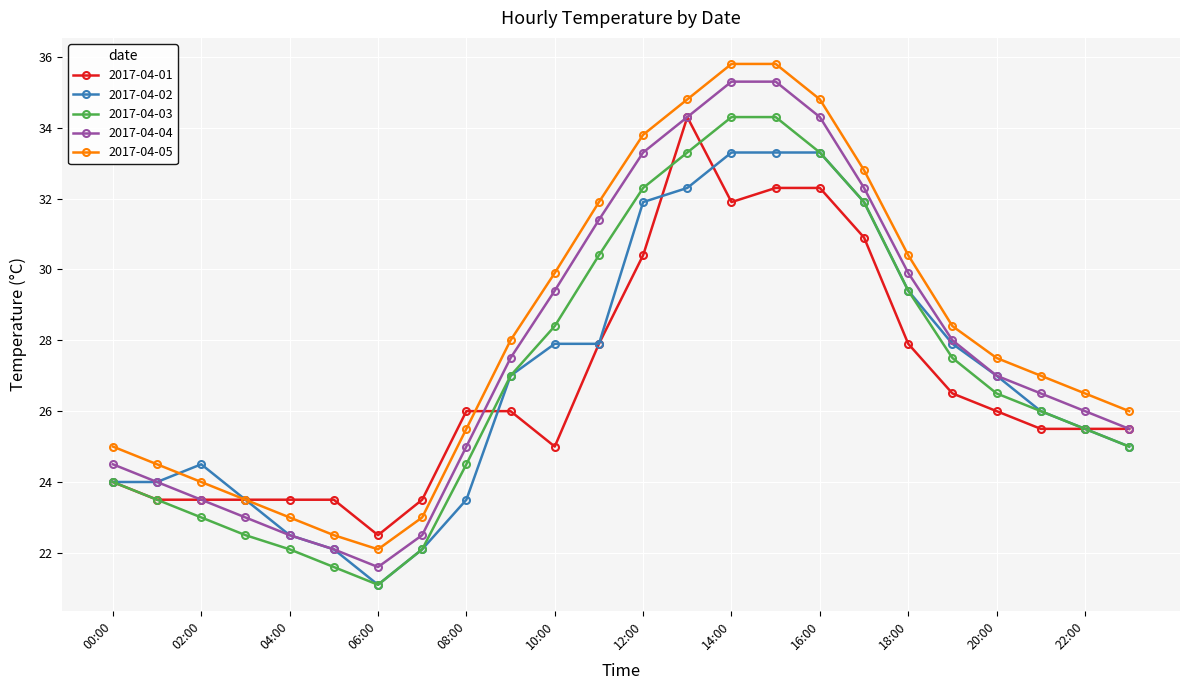

How many values in the 2017-04-01 series are below 26?

12